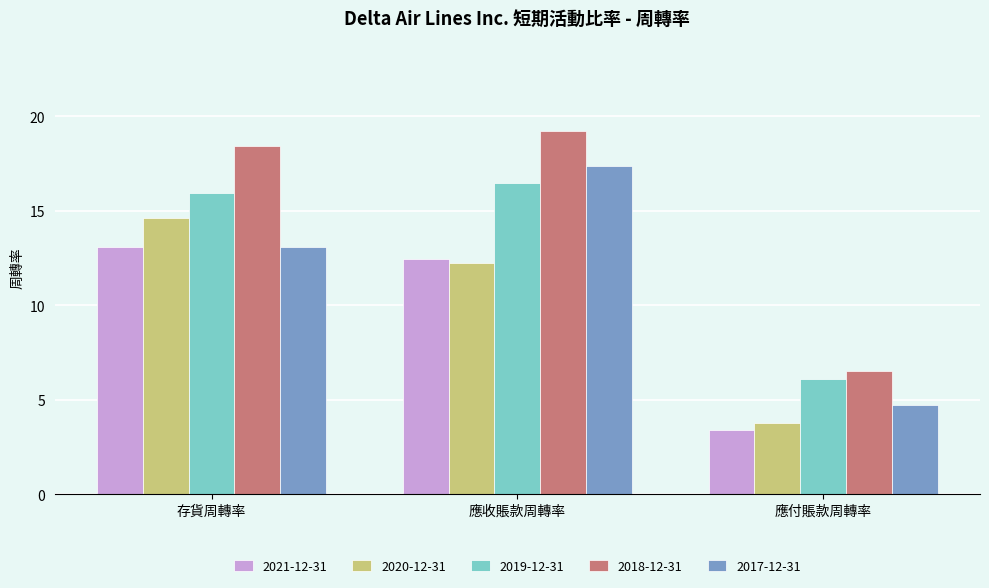

Does the chart contain any negative values?

No